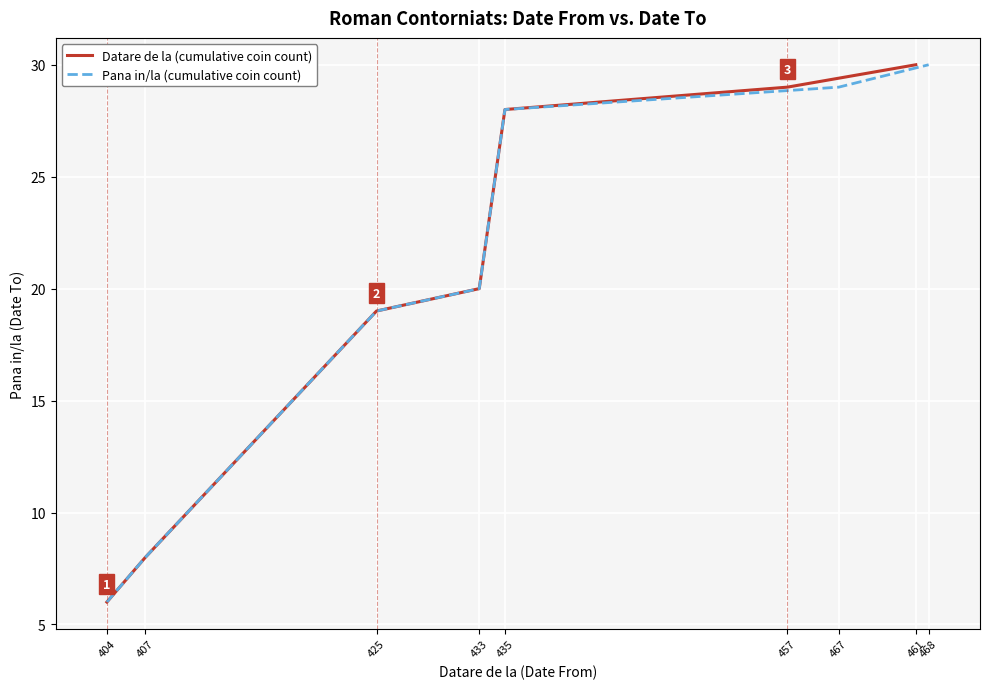

Is it true that Pana in/la (cumulative coin count) equals 16 at 468?

False